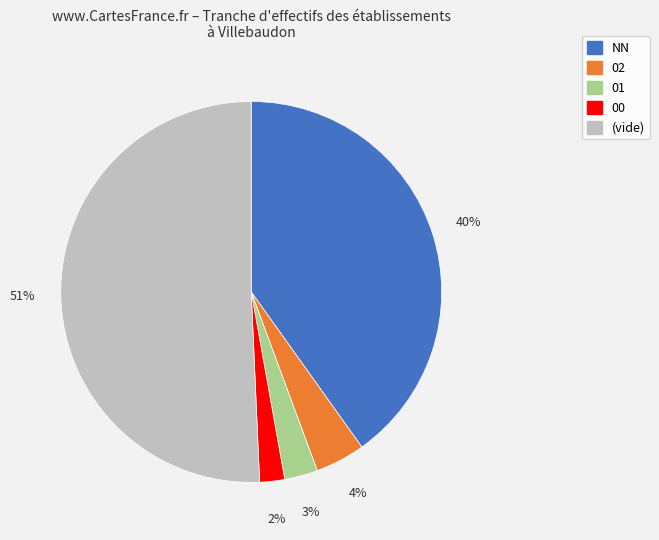

To the nearest percent, what is the difference between the largest and smallest slice percentages?

49%